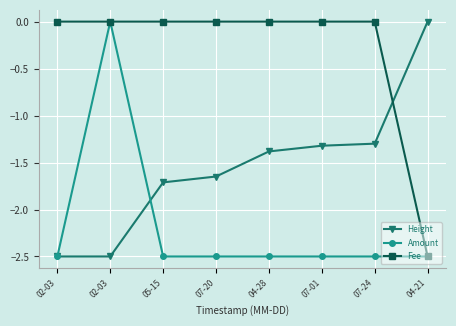

True or false: Fee has a value of 0.0 at 07-01.

True